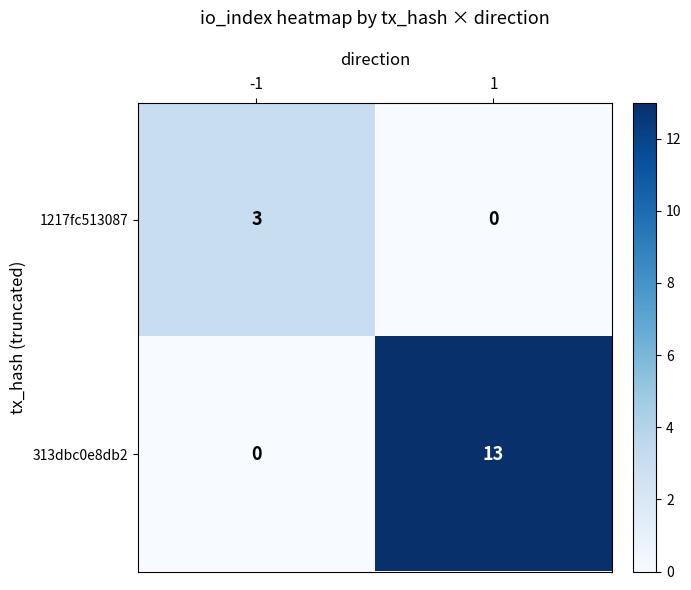

List the series in order of their peak value, lowest first.

1217fc513087, 313dbc0e8db2